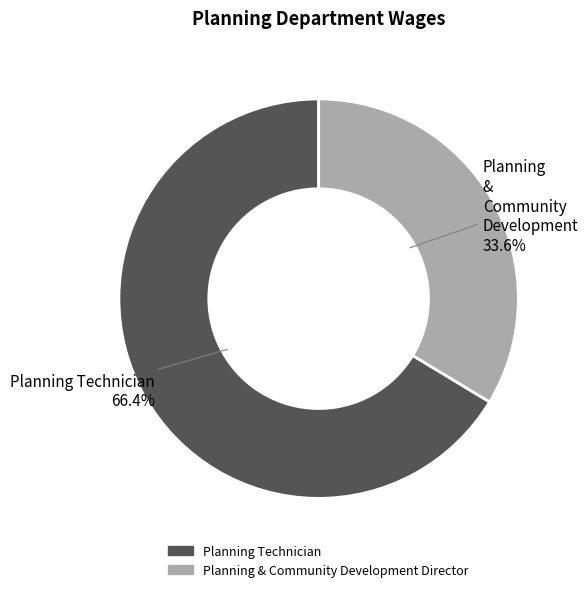

The Planning & Community Development Director slice represents 34% of the pie. True or false?

True